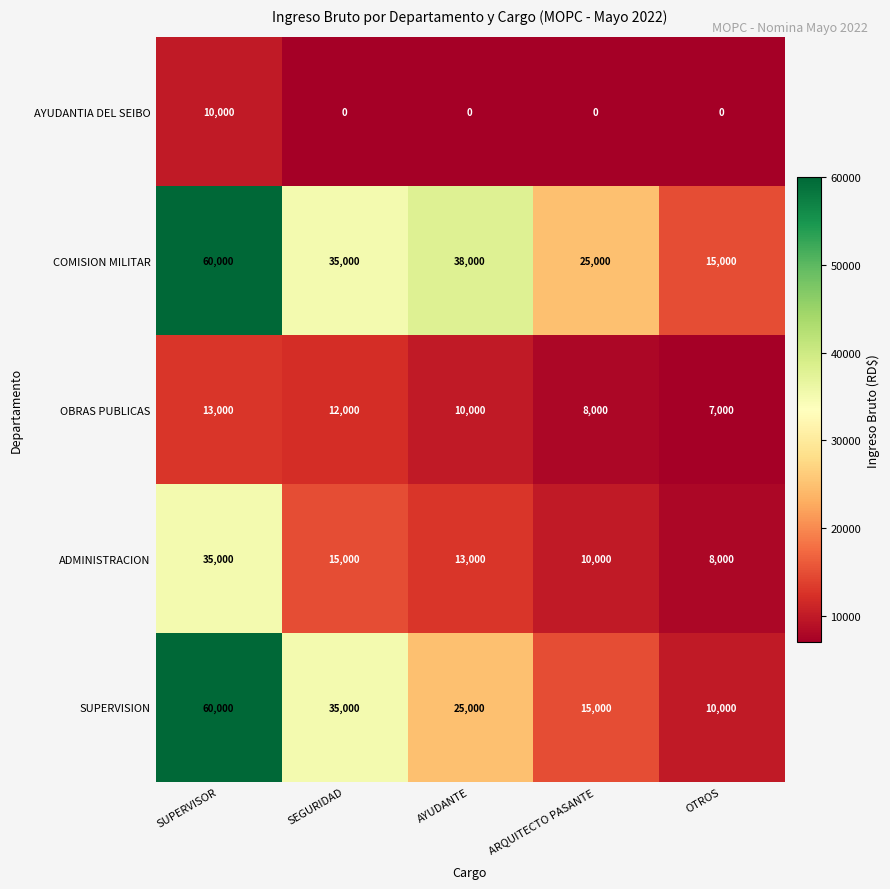

Count the OBRAS PUBLICAS values in the range 8000 to 12000.

3